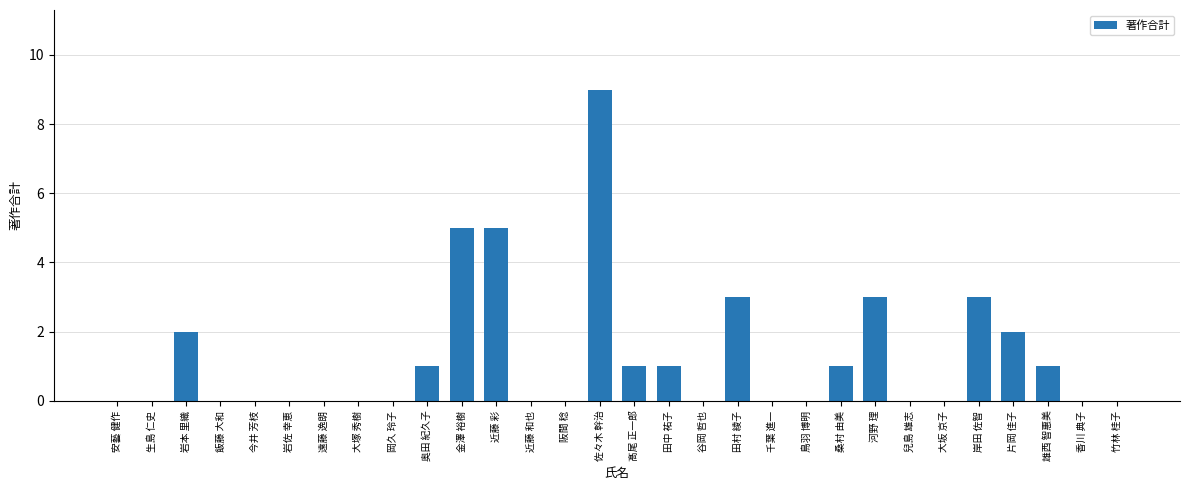

How many values are between 0 and 2?

24